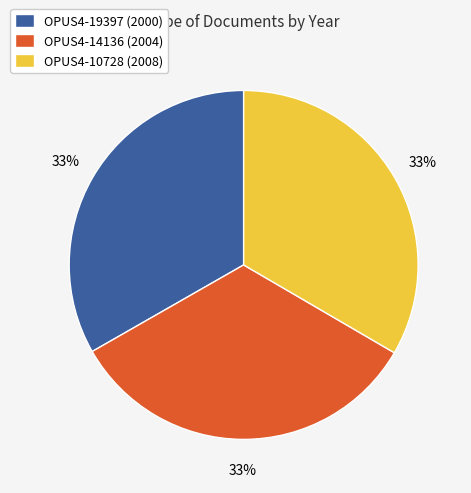

To the nearest percent, what portion does OPUS4-10728 (2008) represent?

33%